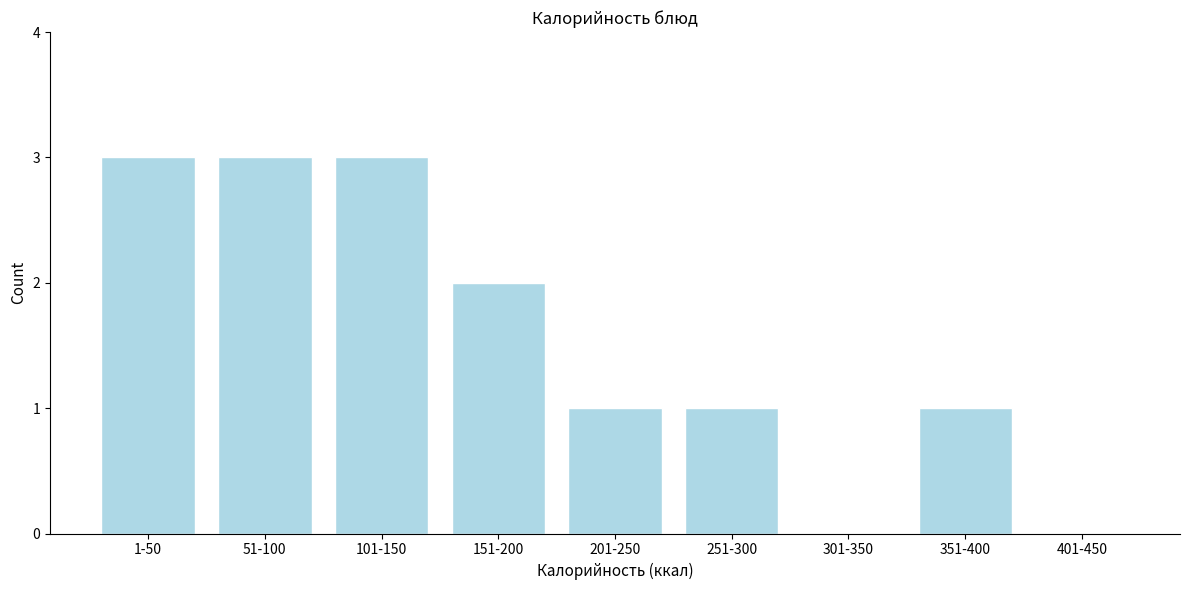

Reading left to right, transcribe all the data shown in this chart.

1-50=3	51-100=3	101-150=3	151-200=2	201-250=1	251-300=1	301-350=0	351-400=1	401-450=0